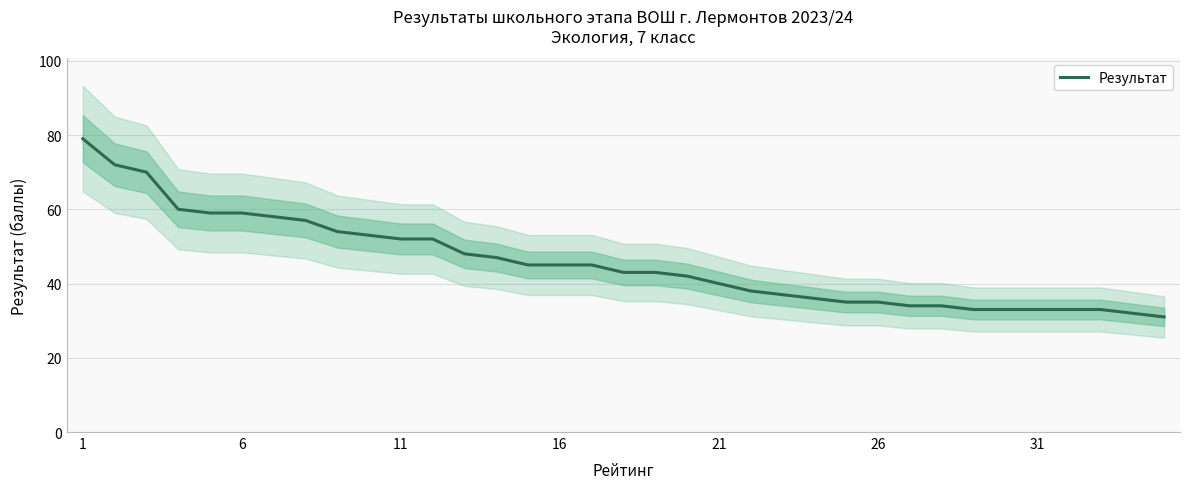

Count the number of data series in this chart.

1